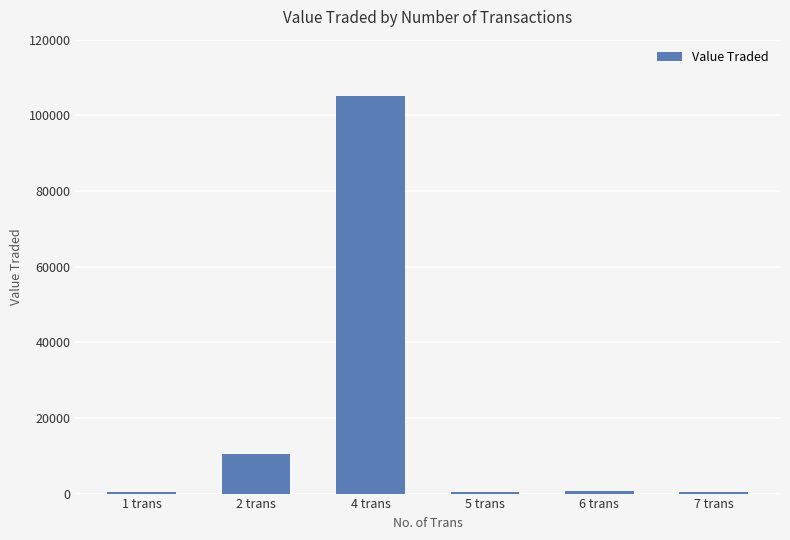

How many data points are less than 570?

3